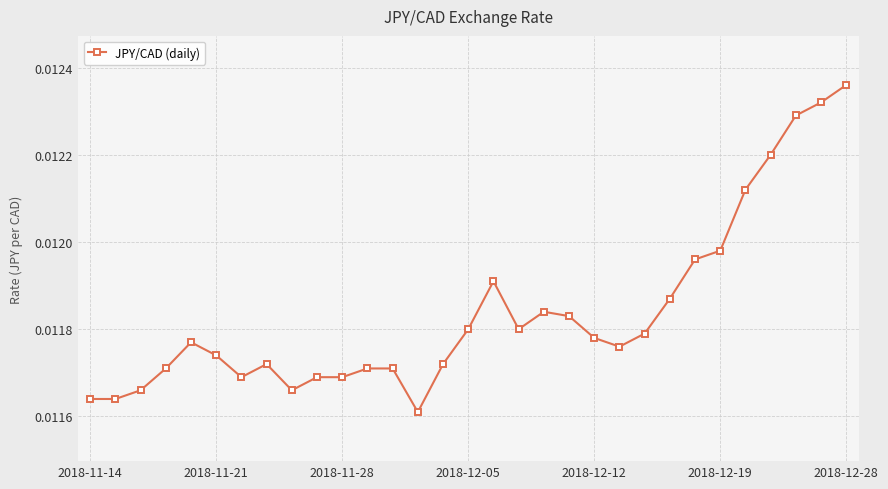

True or false: the data has more than 2 interior local peaks.

True